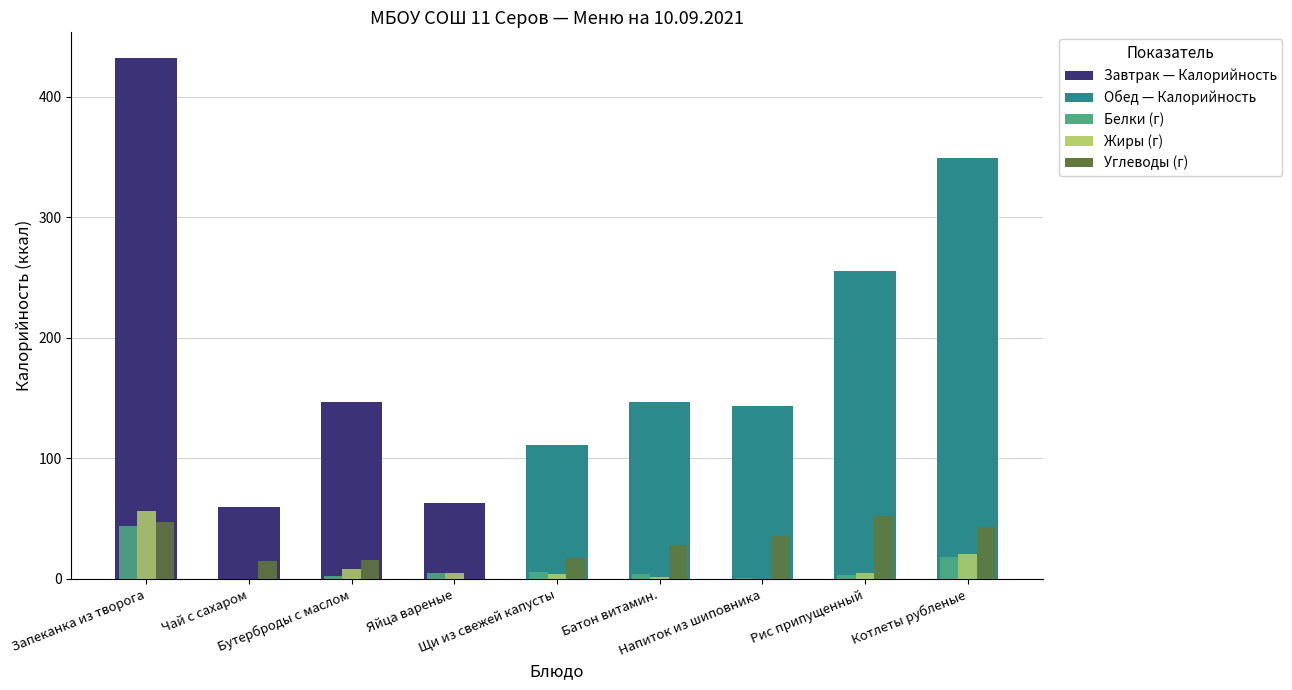

What position from the right is Напиток из шиповника?

3